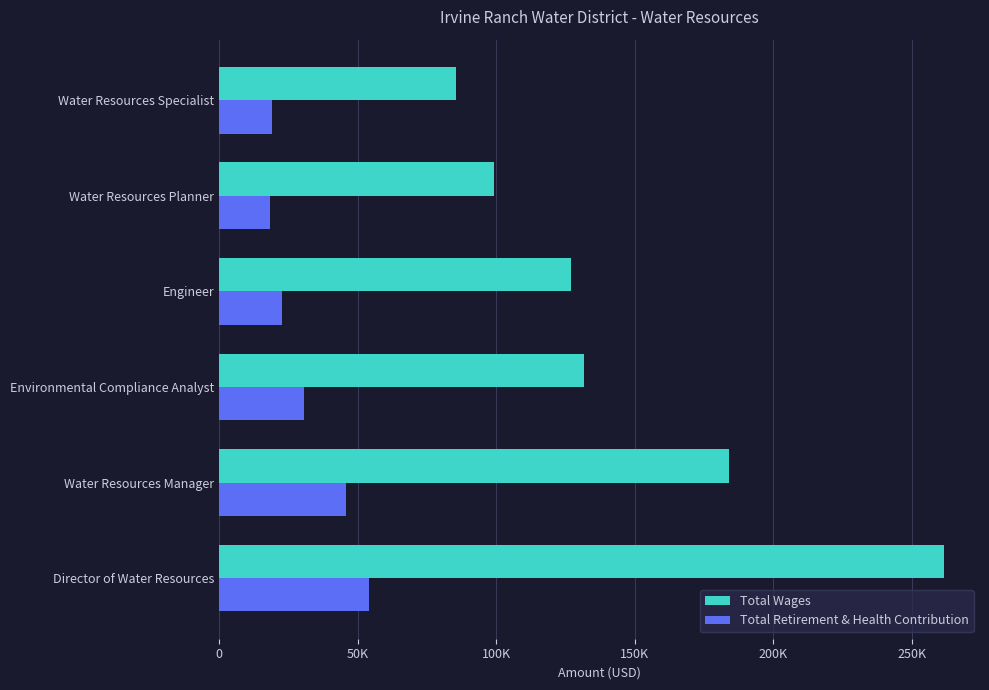

Reading left to right, transcribe all the data shown in this chart.

Total Wages: 261452	183907	131541	126952	99110	85413
Total Retirement & Health Contribution: 53970	45637	30470	22794	18412	19195